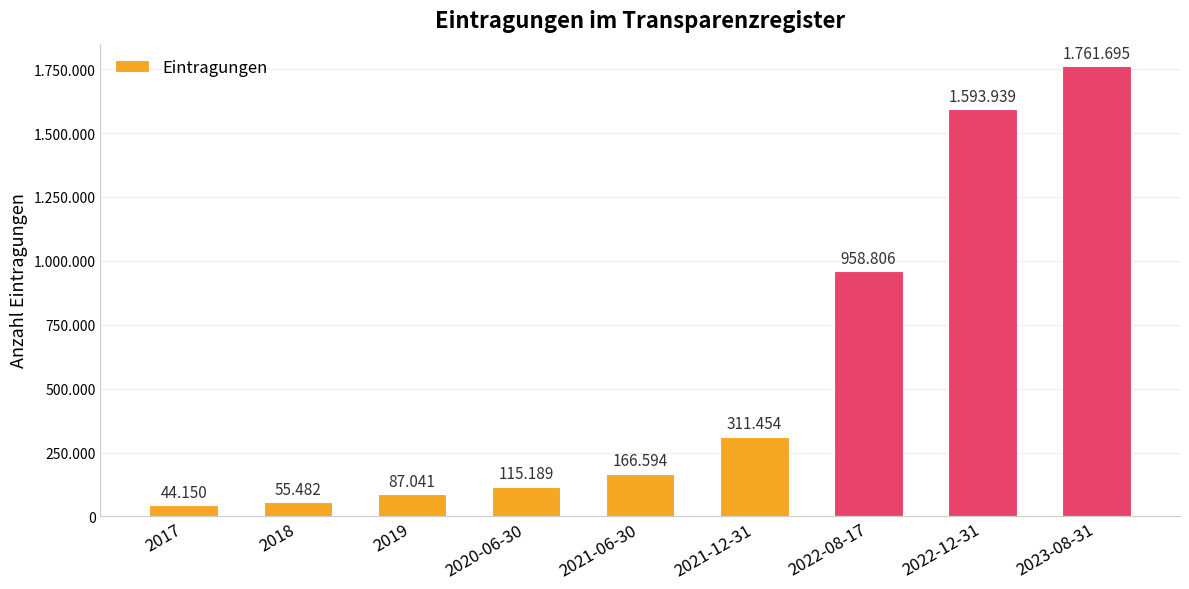

Reading left to right, extract all data points from this chart.

2017=44150	2018=55482	2019=87041	2020-06-30=115189	2021-06-30=166594	2021-12-31=311454	2022-08-17=958806	2022-12-31=1593939	2023-08-31=1761695